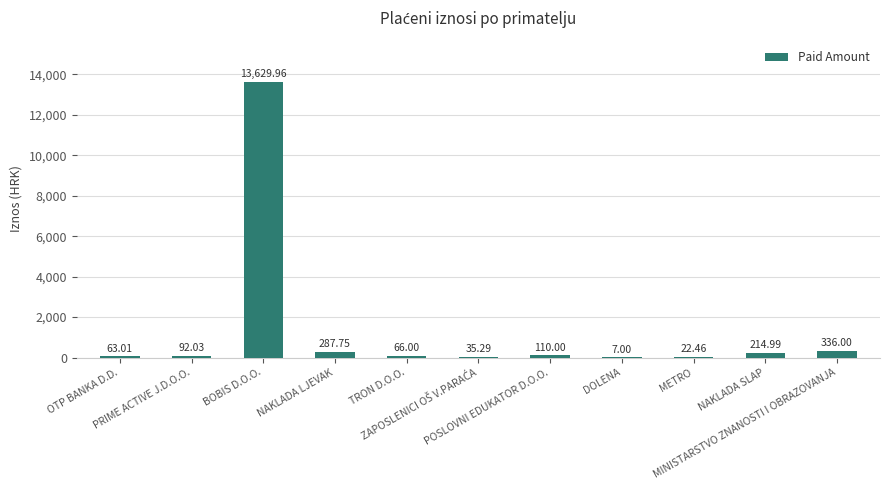

What is the sum of all values?

14864.5